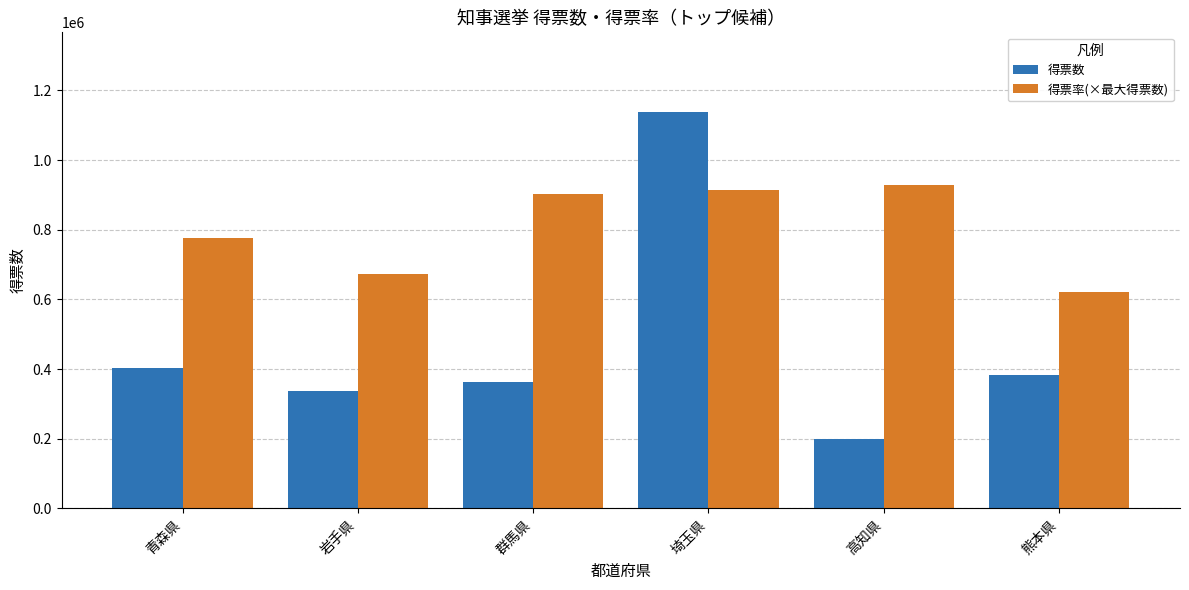

Reading left to right, list all the values displayed in this chart.

得票数: 青森県=404358.0	岩手県=336502.0	群馬県=363559.0	埼玉県=1138973.0	高知県=197816.0	熊本県=383010.0
得票率(×最大得票数): 青森県=775640.6	岩手県=674272.0	群馬県=902066.6	埼玉県=913456.3	高知県=928263.0	熊本県=621879.3